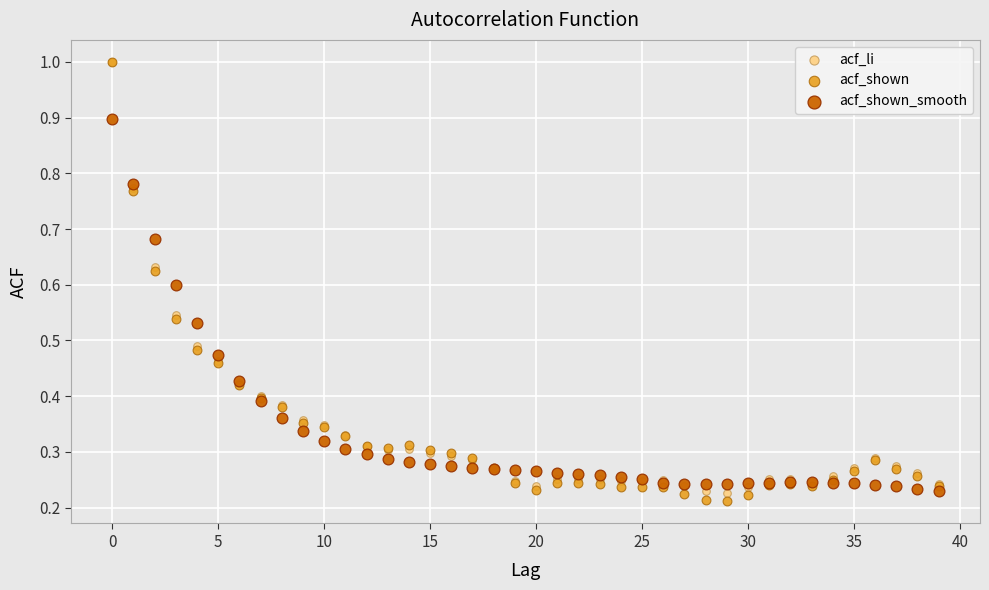

What are all the series names shown in the legend?

acf_li, acf_shown, acf_shown_smooth